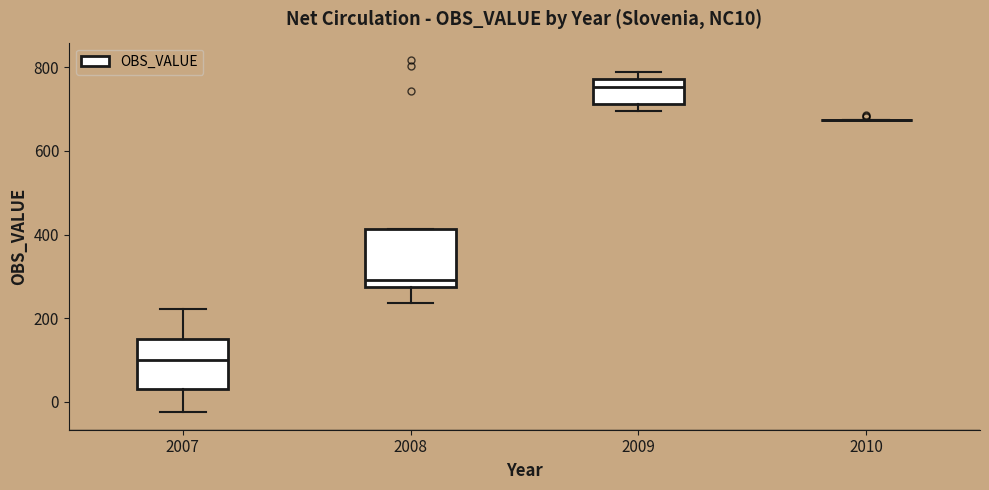

Reading left to right, read every box against the y-axis: the position of its median line, the range the box covers, and the ends of its whiskers. The values are not printed on the chart, so give them approximately, as read against the axis.

2007: median 100, box 20 to 140, whiskers -20 to 220
2008: median 300, box 280 to 420, whiskers 240 to 420
2009: median 760, box 720 to 780, whiskers 700 to 780 (just above the box's upper edge)
2010: box collapsed to a line at 680, whiskers 680 to 680